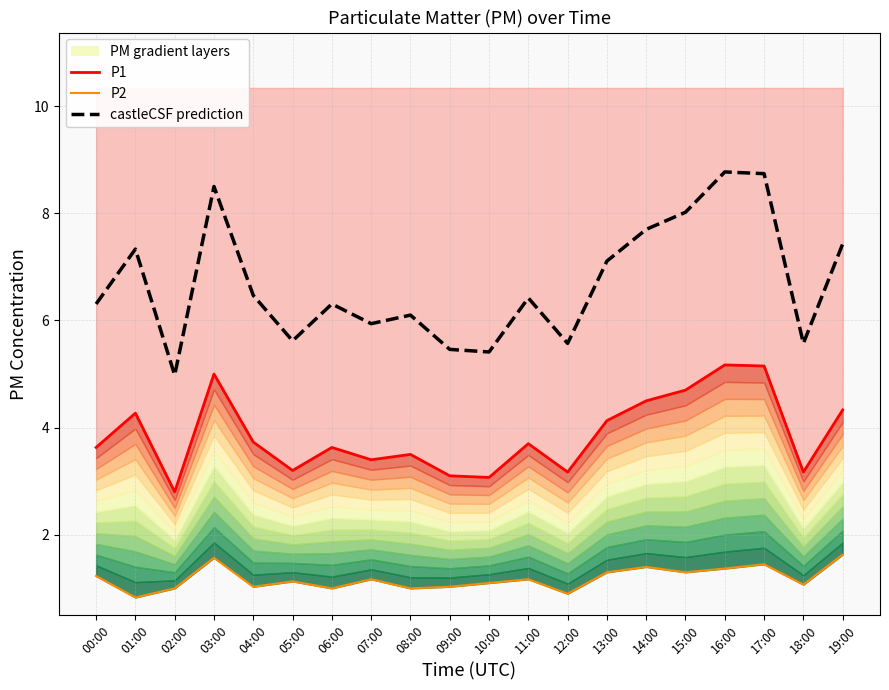

Which category has the highest value across all series?

16:00